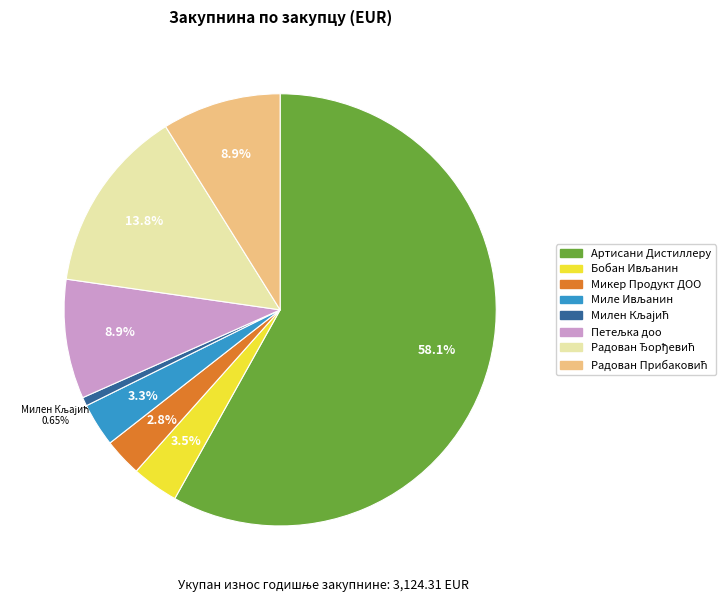

Is there a majority slice in this chart?

Yes